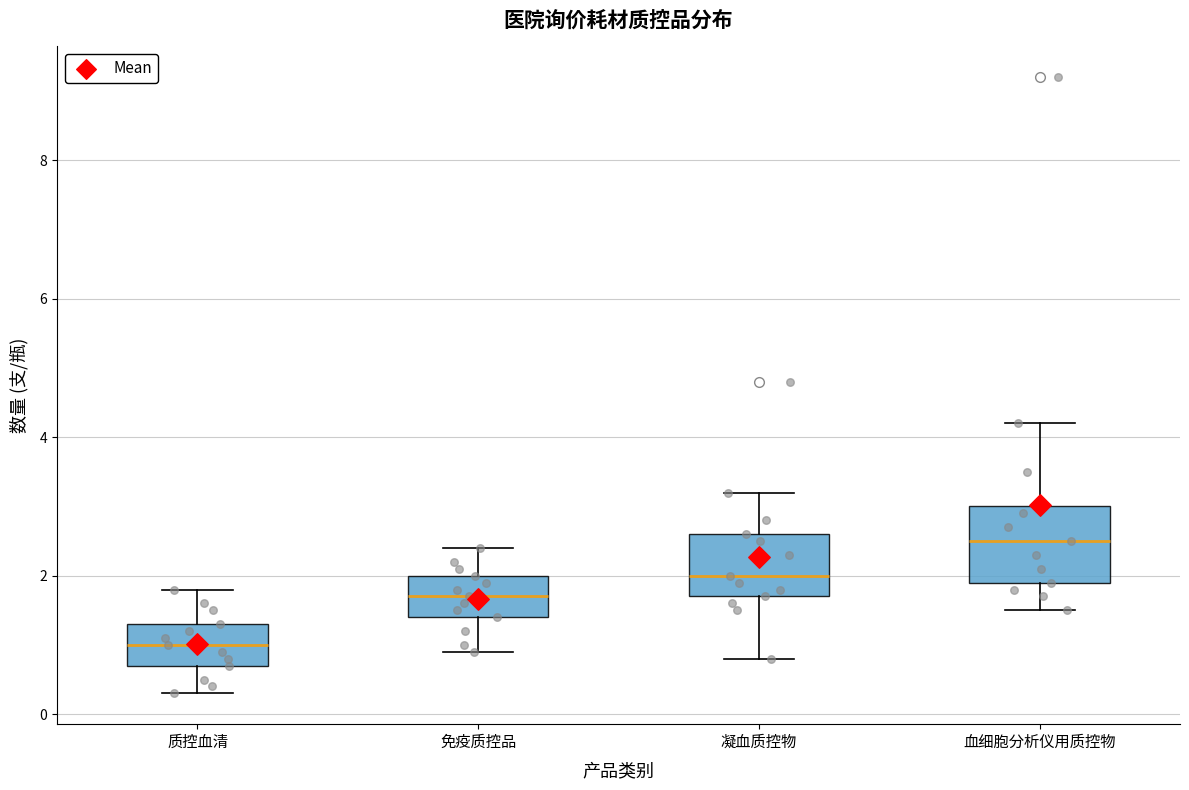

Reading left to right, read every box against the y-axis: the position of its median line, the range the box covers, and the ends of its whiskers. The values are not printed on the chart, so give them approximately, as read against the axis.

质控血清: median 1.0, box 0.8 to 1.4, whiskers 0.4 to 1.8
免疫质控品: median 1.8, box 1.4 to 2.0, whiskers 1.0 to 2.4
凝血质控物: median 2.0, box 1.8 to 2.6, whiskers 0.8 to 3.2
血细胞分析仪用质控物: median 2.6, box 2.0 to 3.0, whiskers 1.6 to 4.2